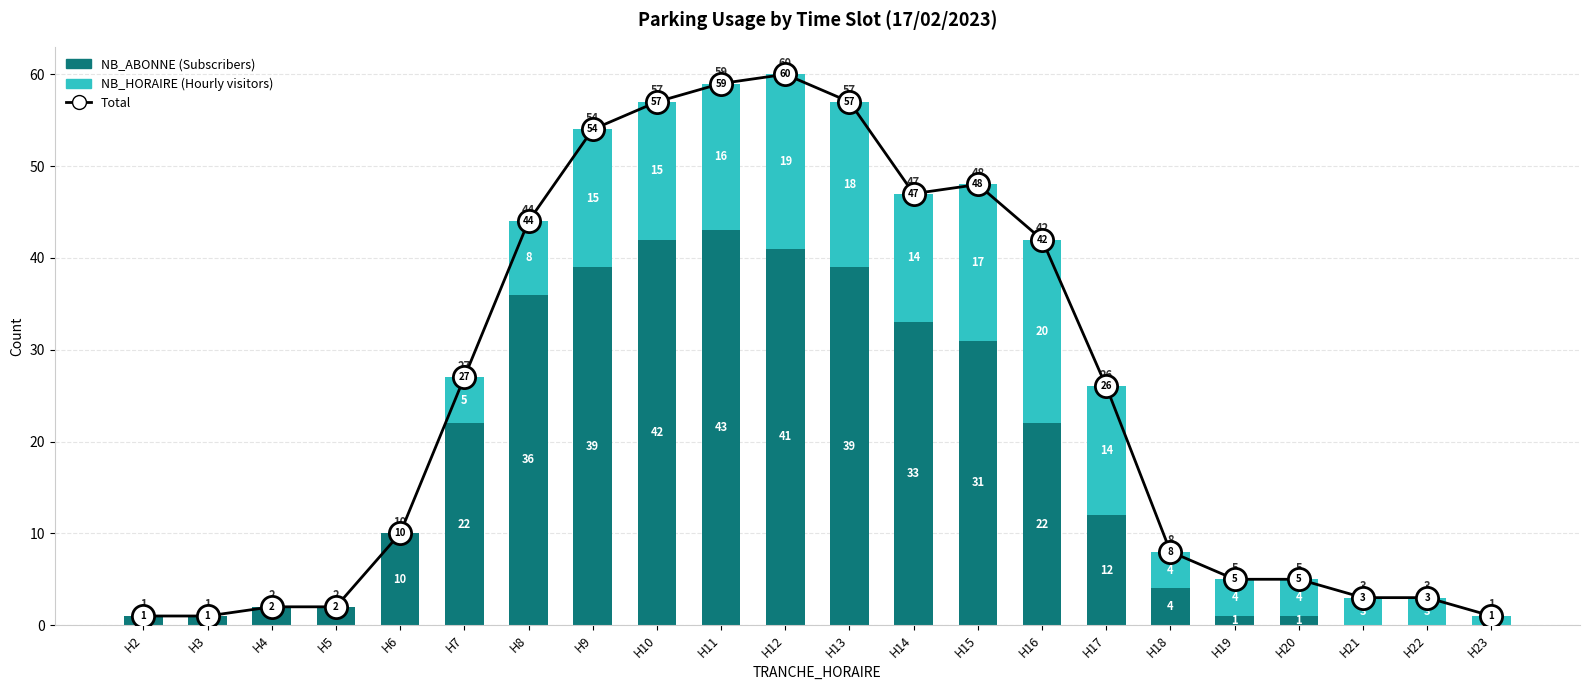

Which category has the lowest value across all series?

H21